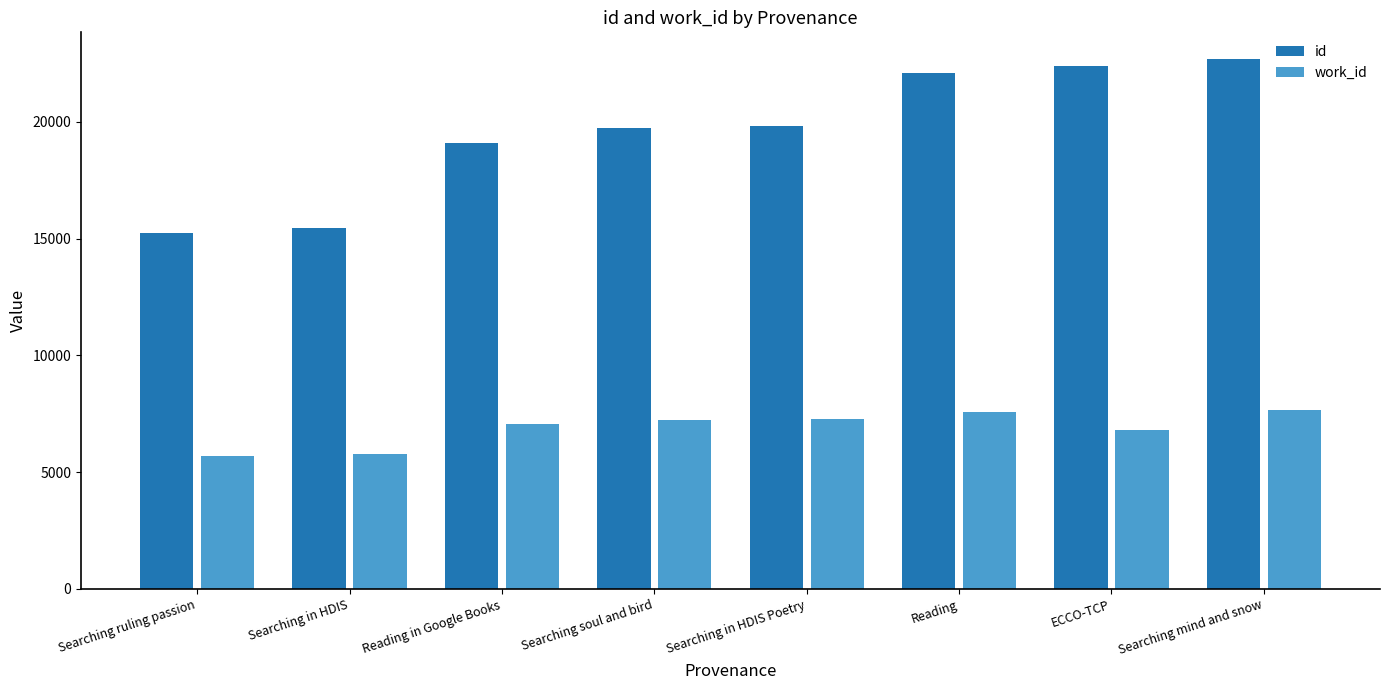

What is the value of the id bar at the 6th from the left?

22072